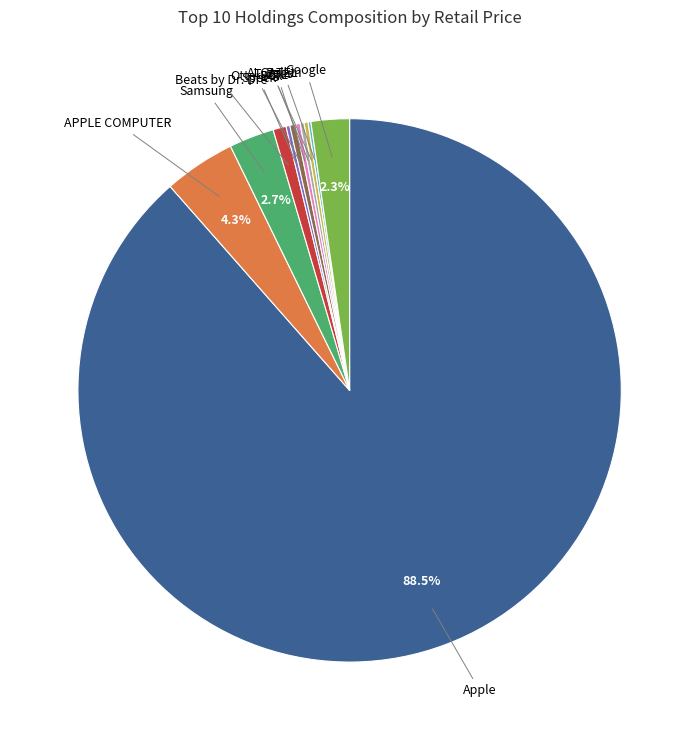

Does any single category account for the majority?

Yes